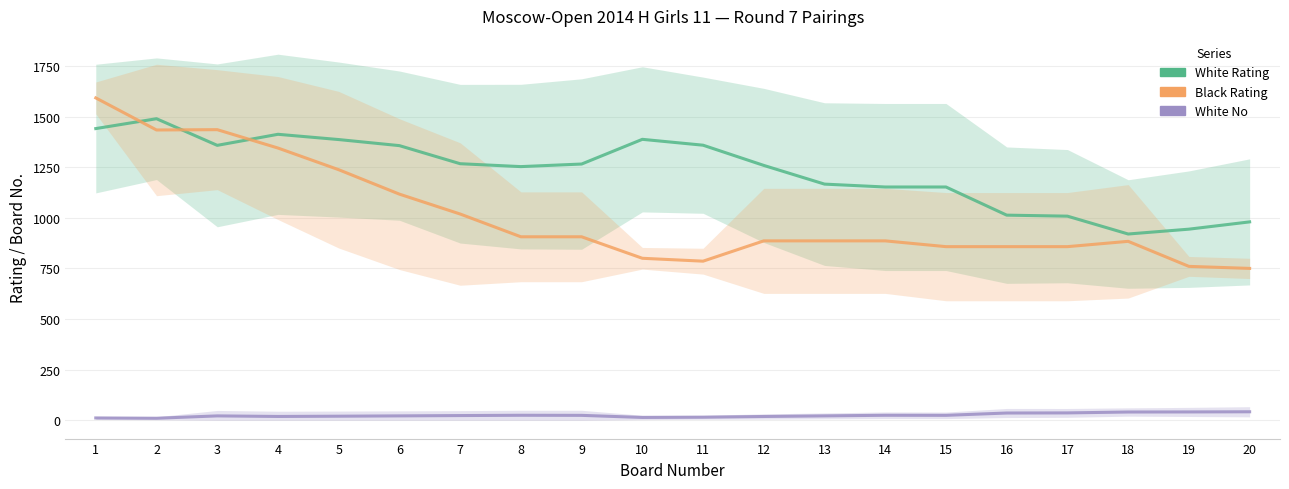

What is the average value of the Black Rating series?

1010.0